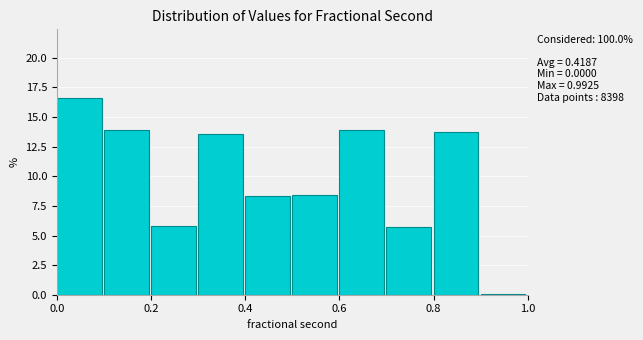

Over which range of the x-axis is the bar tallest?

0.0 to 0.1